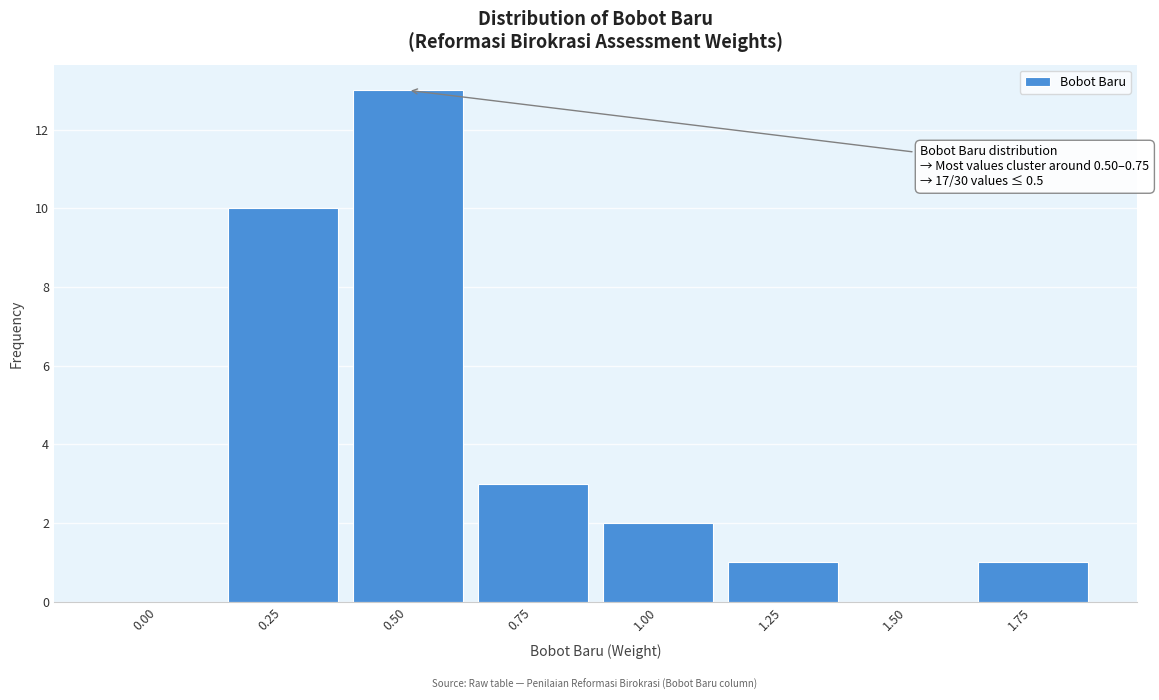

Reading left to right, extract all data points from this chart.

0.00=0	0.25=10	0.50=13	0.75=3	1.00=2	1.25=1	1.50=0	1.75=1